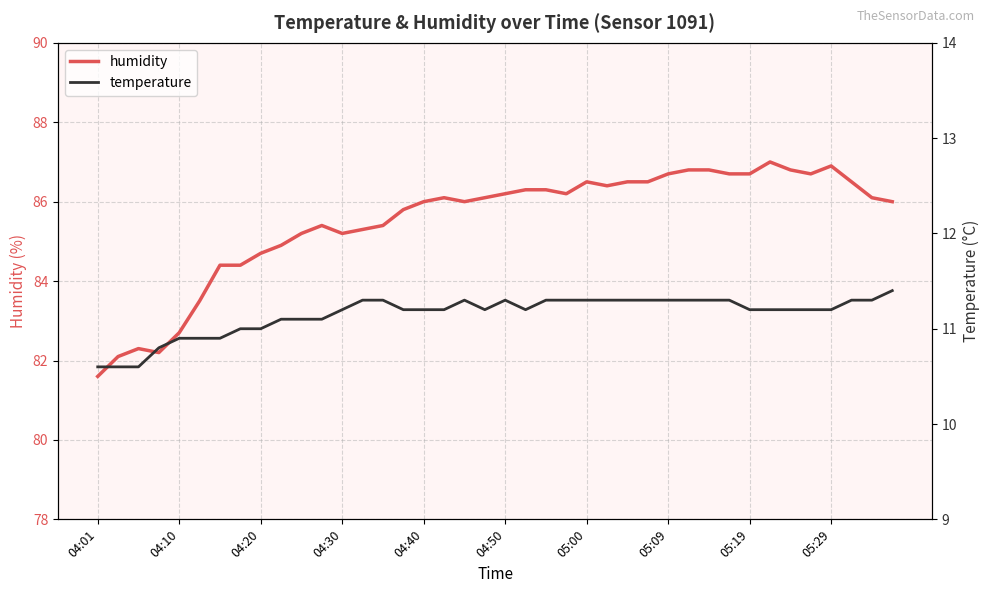

What are all the series names shown in the legend?

humidity, temperature